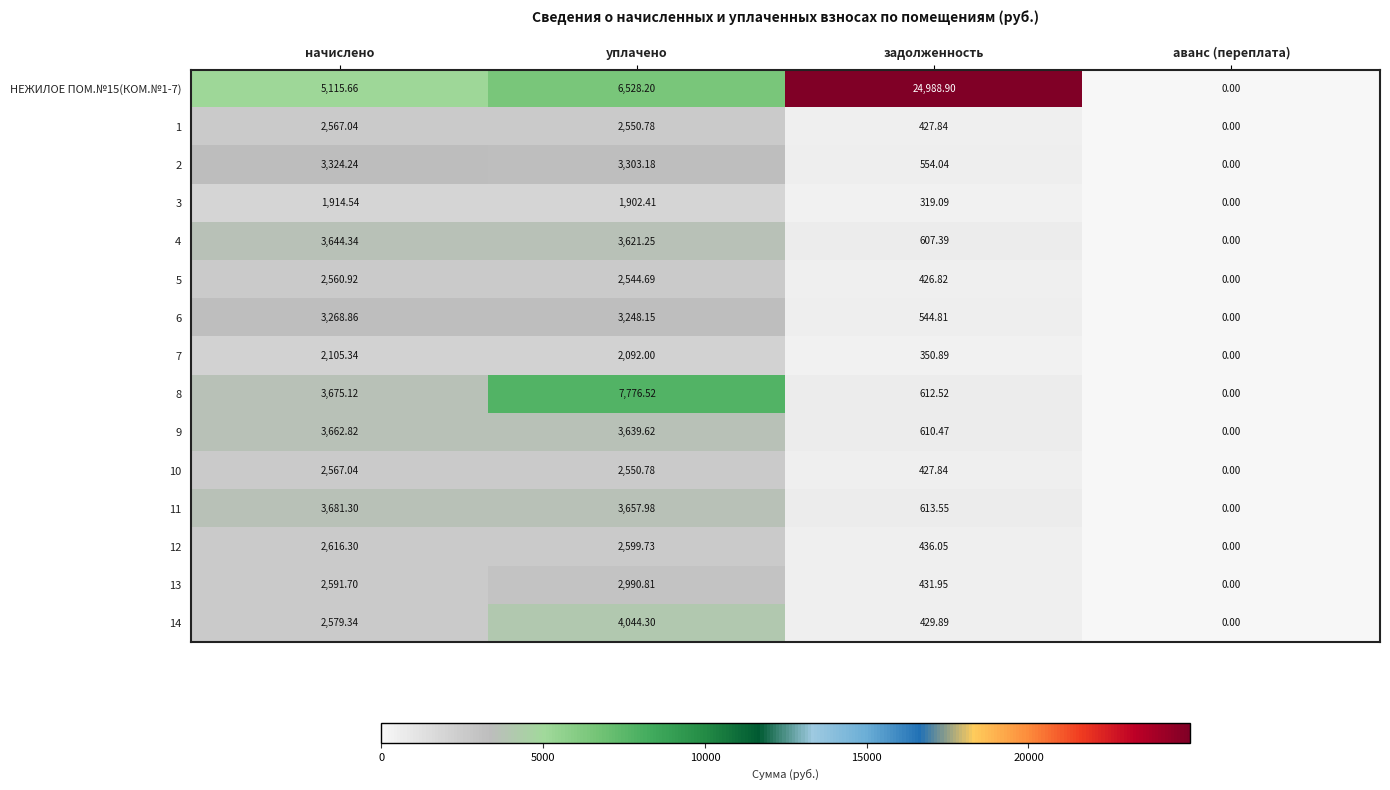

Is the value of 4 at задолженность greater than the value of 12 at задолженность?

Yes